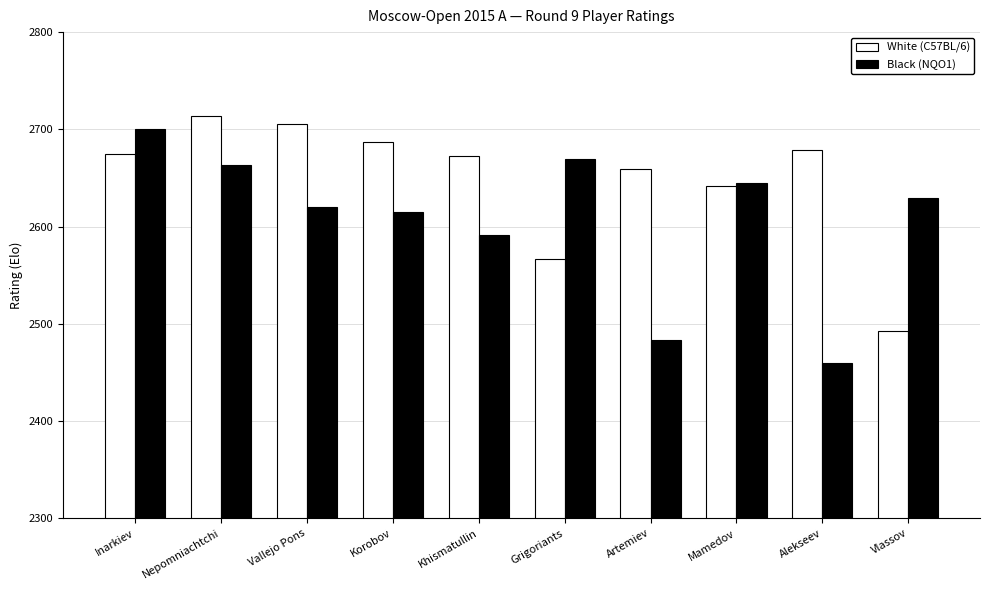

What is the value of the Black (NQO1) bar at the 6th from the left?

2670